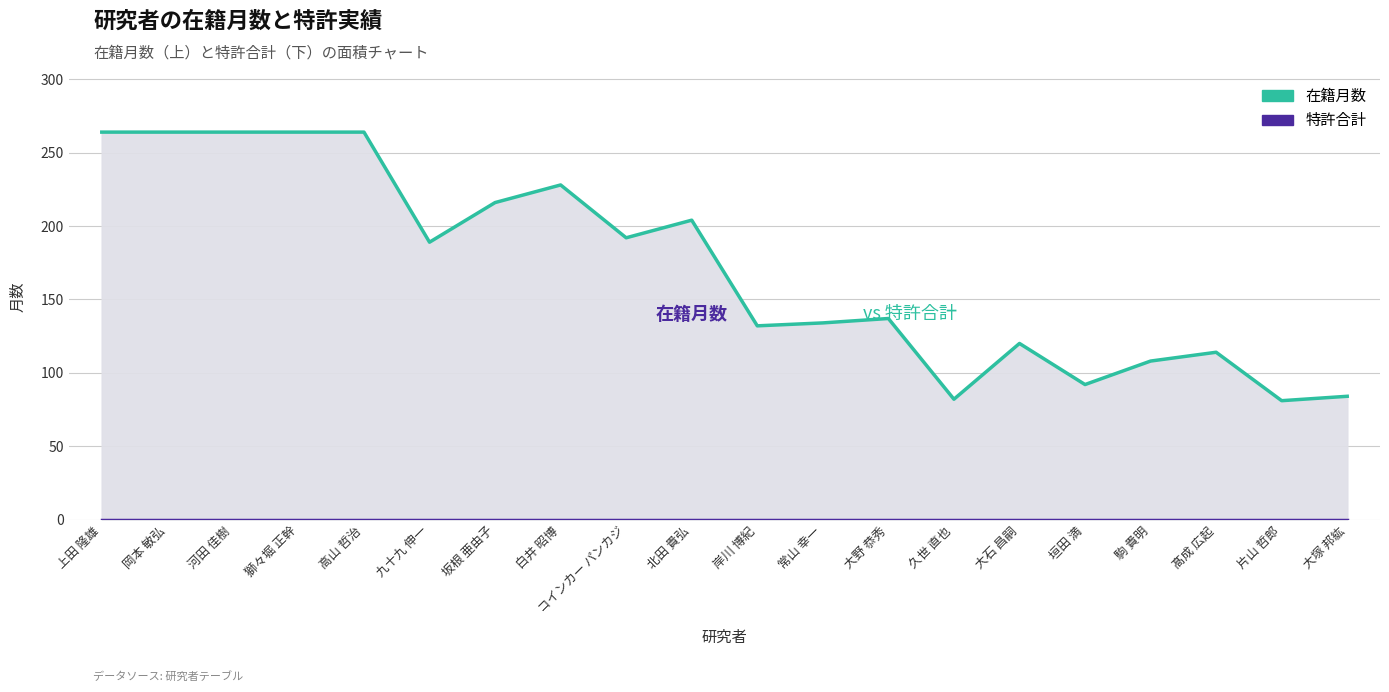

What is the sum of all 在籍月数 values?

3433